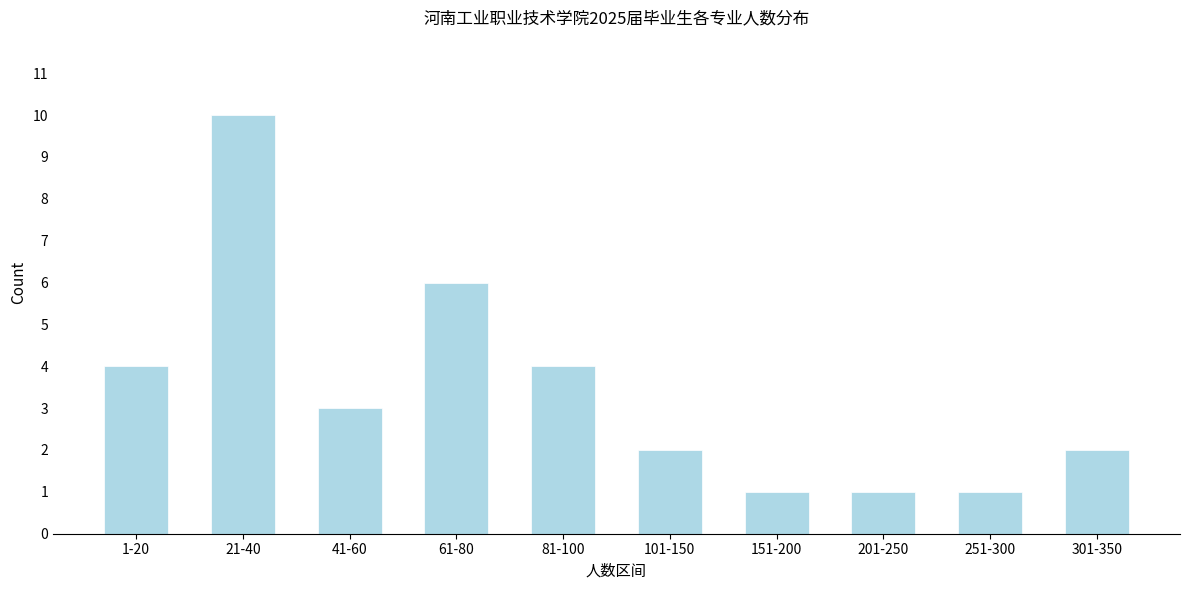

Reading left to right, what are all the values shown in this chart?

4	10	3	6	4	2	1	1	1	2